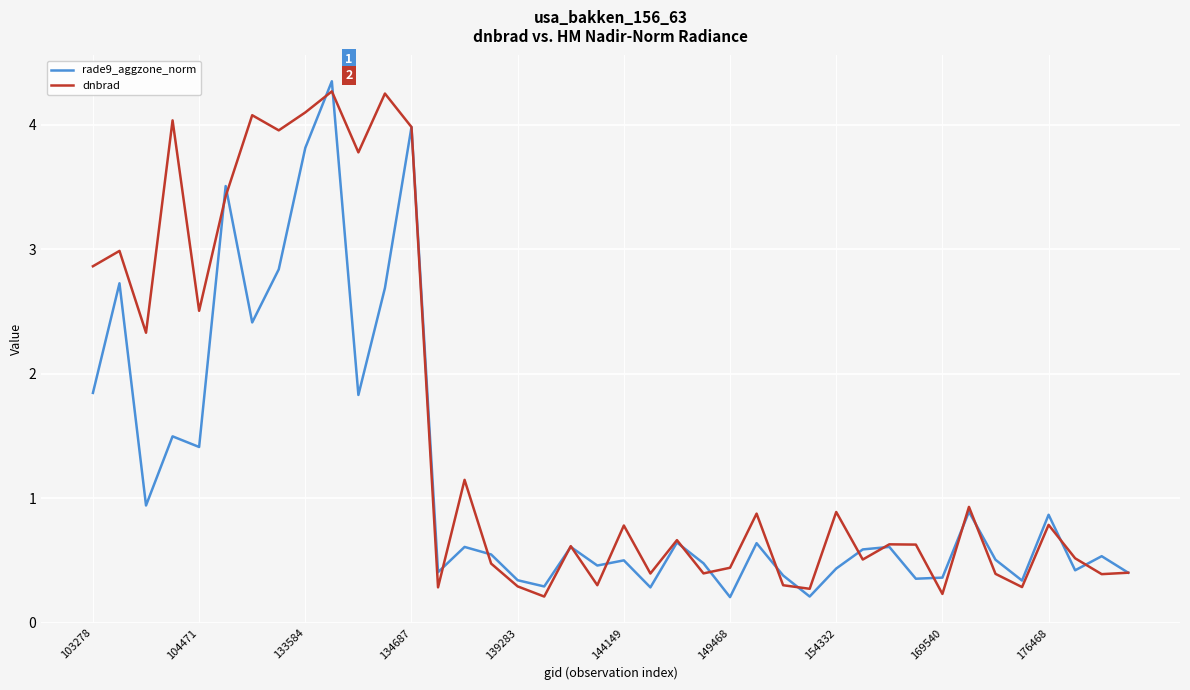

Does the chart display data point markers on the line(s)?

No